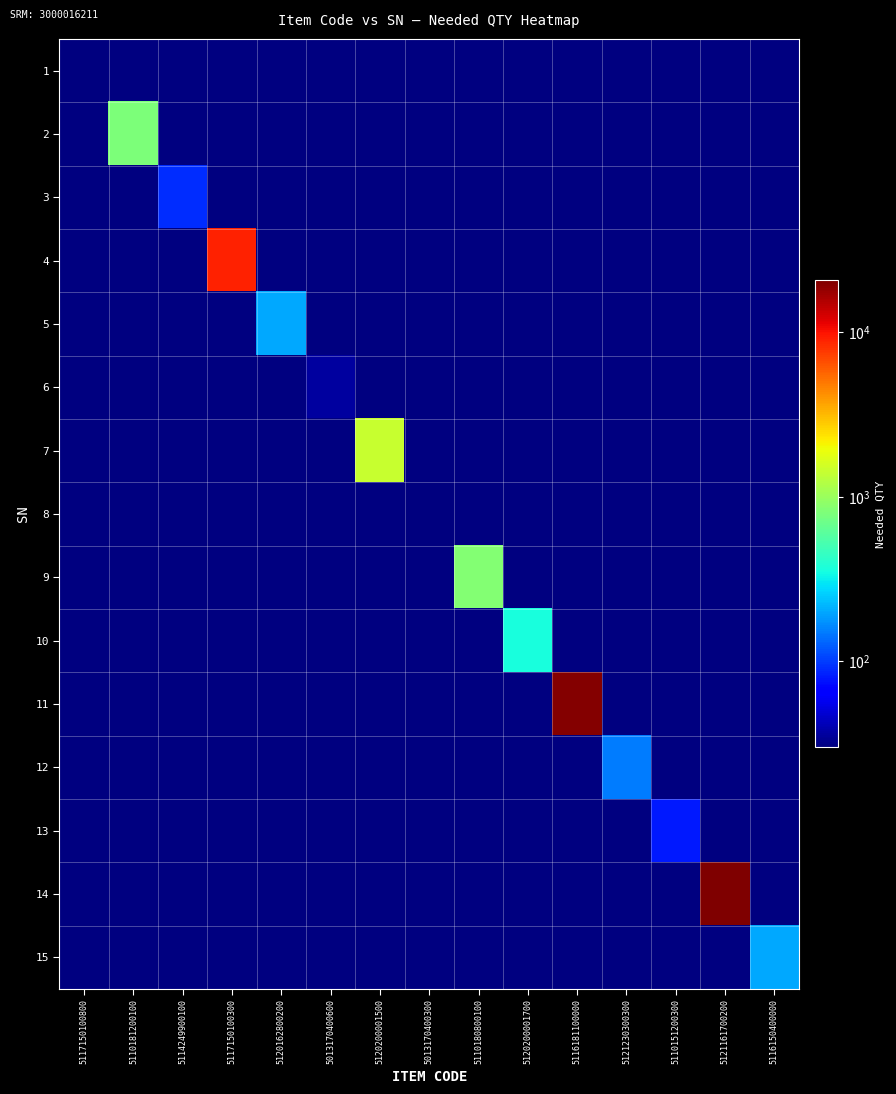

Reading left to right, what are all the values shown in this chart?

1: 5117150100800=30	5110181200100=0	5114249900100=0	5117150100300=0	5120162800200=0	5013170400600=0	5120200001500=0	5013170400300=0	5110180800100=0	5120200001700=0	5116181100000=0	5121230300300=0	5110151200300=0	5121161700200=0	5116150400000=0
2: 5117150100800=0	5110181200100=800	5114249900100=0	5117150100300=0	5120162800200=0	5013170400600=0	5120200001500=0	5013170400300=0	5110180800100=0	5120200001700=0	5116181100000=0	5121230300300=0	5110151200300=0	5121161700200=0	5116150400000=0
3: 5117150100800=0	5110181200100=0	5114249900100=90	5117150100300=0	5120162800200=0	5013170400600=0	5120200001500=0	5013170400300=0	5110180800100=0	5120200001700=0	5116181100000=0	5121230300300=0	5110151200300=0	5121161700200=0	5116150400000=0
4: 5117150100800=0	5110181200100=0	5114249900100=0	5117150100300=8919	5120162800200=0	5013170400600=0	5120200001500=0	5013170400300=0	5110180800100=0	5120200001700=0	5116181100000=0	5121230300300=0	5110151200300=0	5121161700200=0	5116150400000=0
5: 5117150100800=0	5110181200100=0	5114249900100=0	5117150100300=0	5120162800200=200	5013170400600=0	5120200001500=0	5013170400300=0	5110180800100=0	5120200001700=0	5116181100000=0	5121230300300=0	5110151200300=0	5121161700200=0	5116150400000=0
6: 5117150100800=0	5110181200100=0	5114249900100=0	5117150100300=0	5120162800200=0	5013170400600=36	5120200001500=0	5013170400300=0	5110180800100=0	5120200001700=0	5116181100000=0	5121230300300=0	5110151200300=0	5121161700200=0	5116150400000=0
7: 5117150100800=0	5110181200100=0	5114249900100=0	5117150100300=0	5120162800200=0	5013170400600=0	5120200001500=1440	5013170400300=0	5110180800100=0	5120200001700=0	5116181100000=0	5121230300300=0	5110151200300=0	5121161700200=0	5116150400000=0
8: 5117150100800=0	5110181200100=0	5114249900100=0	5117150100300=0	5120162800200=0	5013170400600=0	5120200001500=0	5013170400300=30	5110180800100=0	5120200001700=0	5116181100000=0	5121230300300=0	5110151200300=0	5121161700200=0	5116150400000=0
9: 5117150100800=0	5110181200100=0	5114249900100=0	5117150100300=0	5120162800200=0	5013170400600=0	5120200001500=0	5013170400300=0	5110180800100=840	5120200001700=0	5116181100000=0	5121230300300=0	5110151200300=0	5121161700200=0	5116150400000=0
10: 5117150100800=0	5110181200100=0	5114249900100=0	5117150100300=0	5120162800200=0	5013170400600=0	5120200001500=0	5013170400300=0	5110180800100=0	5120200001700=360	5116181100000=0	5121230300300=0	5110151200300=0	5121161700200=0	5116150400000=0
11: 5117150100800=0	5110181200100=0	5114249900100=0	5117150100300=0	5120162800200=0	5013170400600=0	5120200001500=0	5013170400300=0	5110180800100=0	5120200001700=0	5116181100000=20000	5121230300300=0	5110151200300=0	5121161700200=0	5116150400000=0
12: 5117150100800=0	5110181200100=0	5114249900100=0	5117150100300=0	5120162800200=0	5013170400600=0	5120200001500=0	5013170400300=0	5110180800100=0	5120200001700=0	5116181100000=0	5121230300300=150	5110151200300=0	5121161700200=0	5116150400000=0
13: 5117150100800=0	5110181200100=0	5114249900100=0	5117150100300=0	5120162800200=0	5013170400600=0	5120200001500=0	5013170400300=0	5110180800100=0	5120200001700=0	5116181100000=0	5121230300300=0	5110151200300=80	5121161700200=0	5116150400000=0
14: 5117150100800=0	5110181200100=0	5114249900100=0	5117150100300=0	5120162800200=0	5013170400600=0	5120200001500=0	5013170400300=0	5110180800100=0	5120200001700=0	5116181100000=0	5121230300300=0	5110151200300=0	5121161700200=20689	5116150400000=0
15: 5117150100800=0	5110181200100=0	5114249900100=0	5117150100300=0	5120162800200=0	5013170400600=0	5120200001500=0	5013170400300=0	5110180800100=0	5120200001700=0	5116181100000=0	5121230300300=0	5110151200300=0	5121161700200=0	5116150400000=200